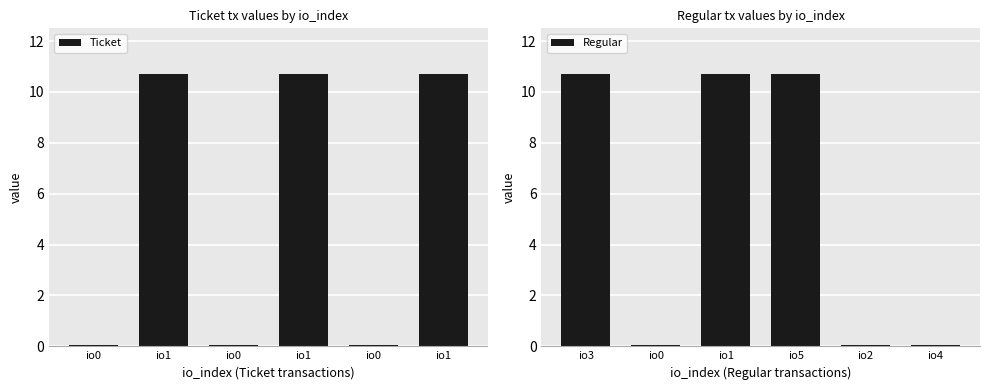

What is the maximum value shown in the chart?

10.7